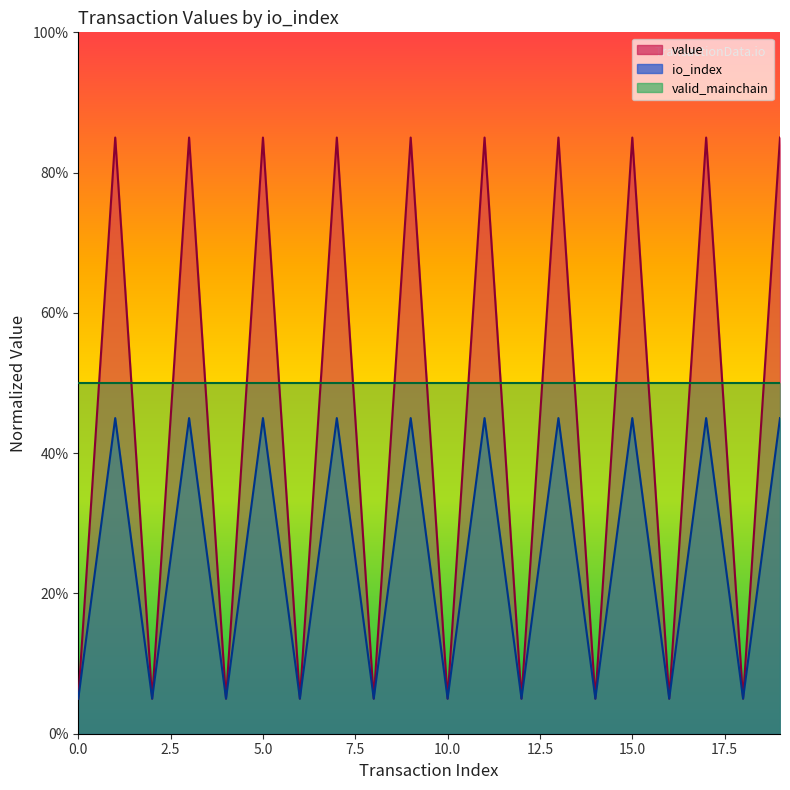

What is the difference between the highest and lowest values at 17?

40